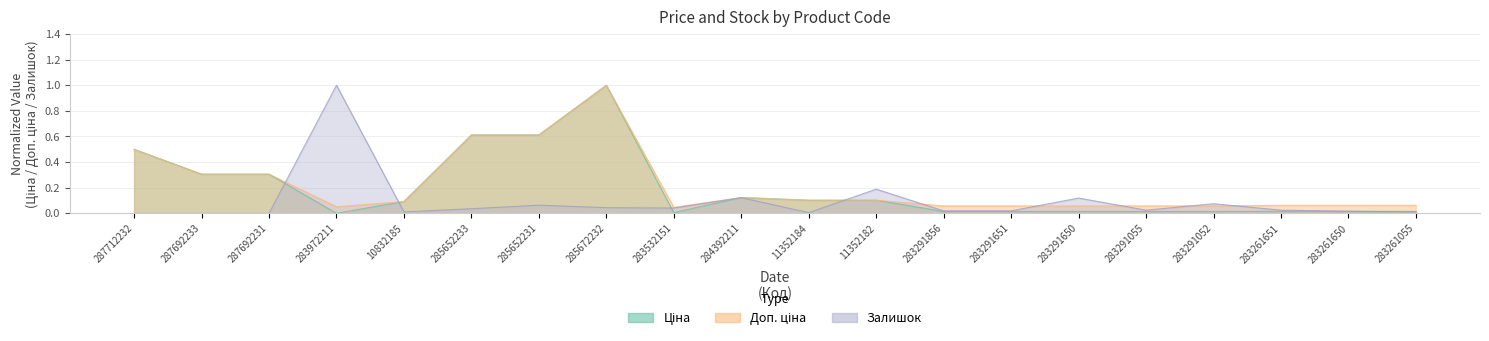

Reading left to right, extract all data points from this chart.

Ціна: 287712232=0.5	287692233=0.3	287692231=0.3	283972211=0.0	10832185=0.1	285652233=0.6	285652231=0.6	285672232=1.0	283532151=0.0	284392211=0.1	11352184=0.1	11352182=0.1	283291856=0.0	283291651=0.0	283291650=0.0	283291055=0.0	283291052=0.0	283261651=0.0	283261650=0.0	283261055=0.0
Доп. ціна: 287712232=0.5	287692233=0.3	287692231=0.3	283972211=0.1	10832185=0.1	285652233=0.6	285652231=0.6	285672232=1.0	283532151=0.0	284392211=0.1	11352184=0.1	11352182=0.1	283291856=0.1	283291651=0.1	283291650=0.1	283291055=0.1	283291052=0.1	283261651=0.1	283261650=0.1	283261055=0.1
Залишок: 287712232=0.0	287692233=0.0	287692231=0.0	283972211=1.0	10832185=0.0	285652233=0.0	285652231=0.1	285672232=0.0	283532151=0.0	284392211=0.1	11352184=0.0	11352182=0.2	283291856=0.0	283291651=0.0	283291650=0.1	283291055=0.0	283291052=0.1	283261651=0.0	283261650=0.0	283261055=0.0